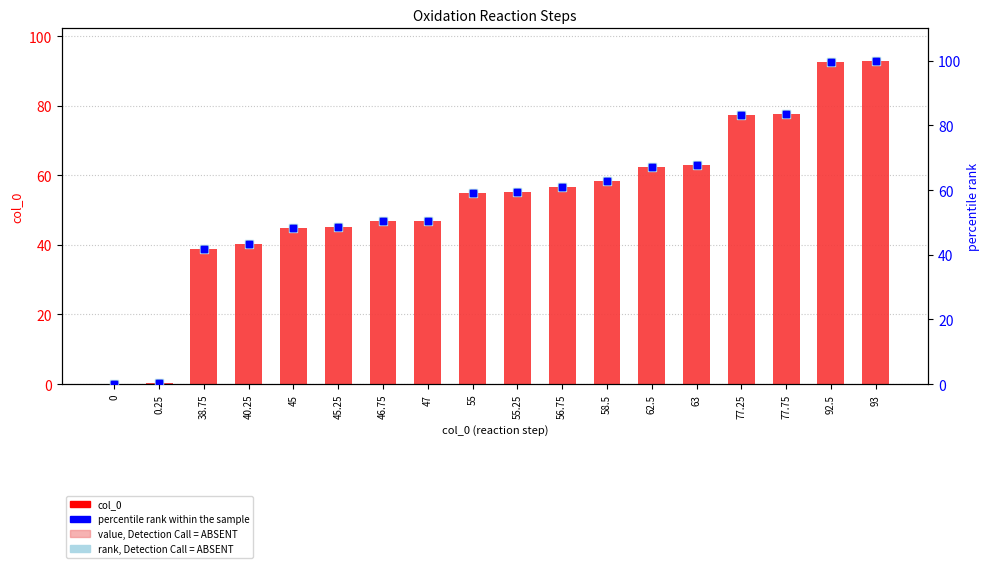

What is the total value across all series at 45.25?

236.5